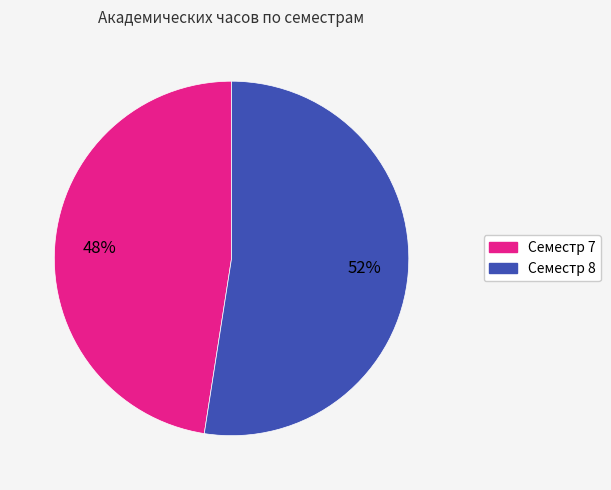

What percentage is the Семестр 8 slice, to the nearest percent?

52%